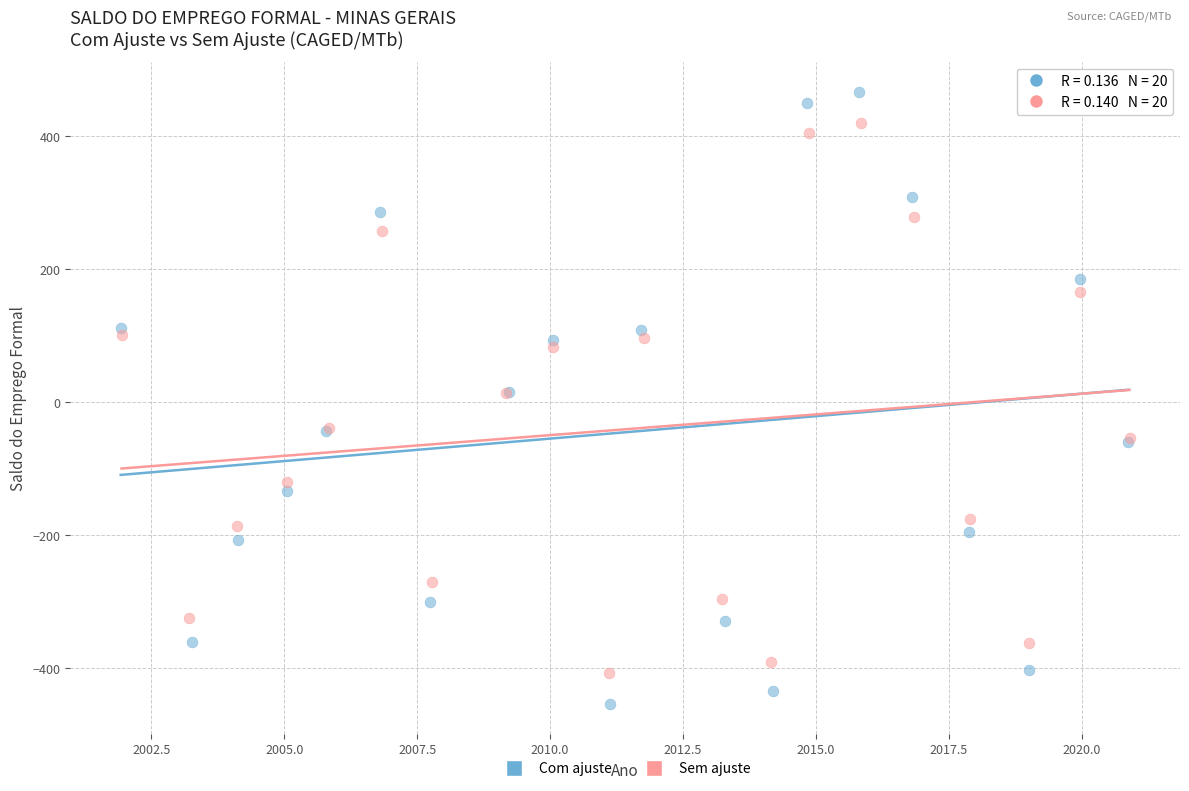

What are all the series names shown in the legend?

Com ajuste, Sem ajuste